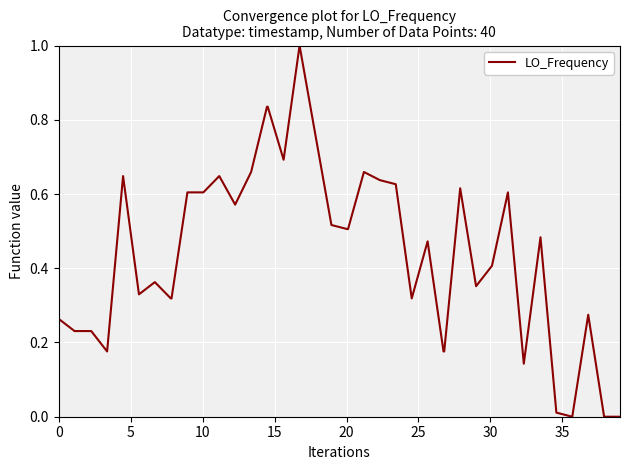

What is the difference between the maximum and minimum values?

1.0